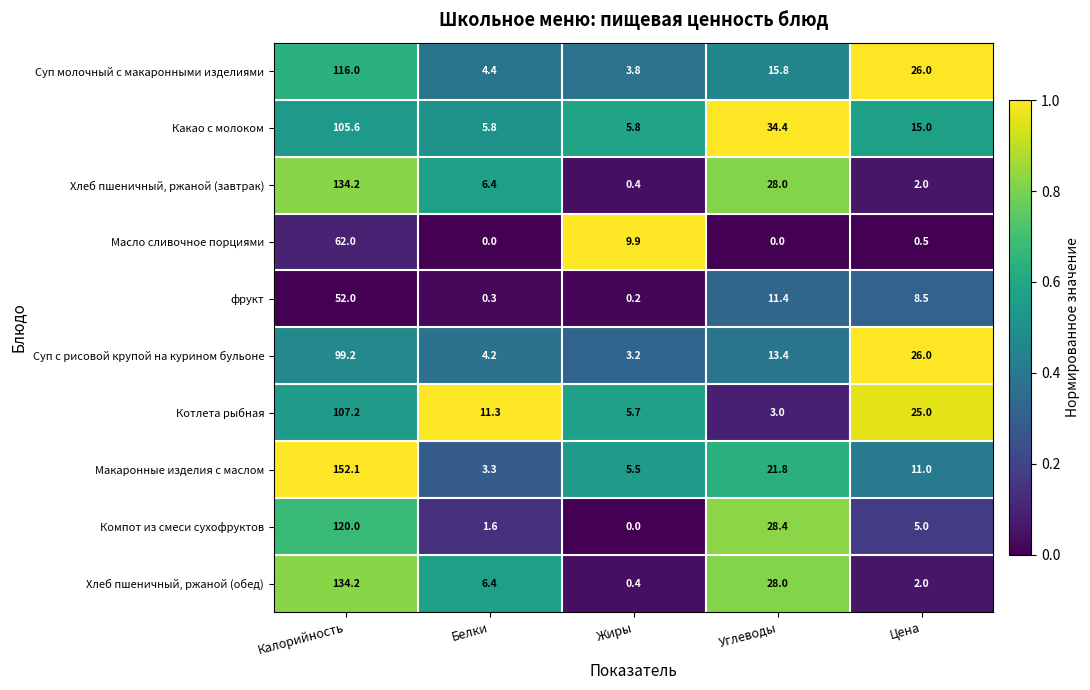

At which category is the sum across all series the highest?

Калорийность